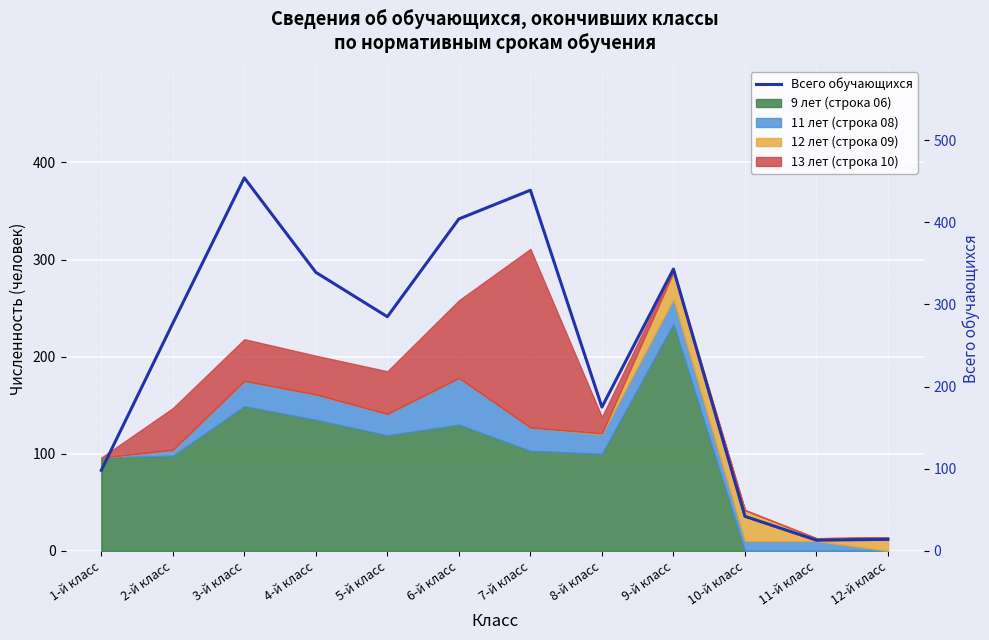

At which label is the value closest to 233?

2-й класс